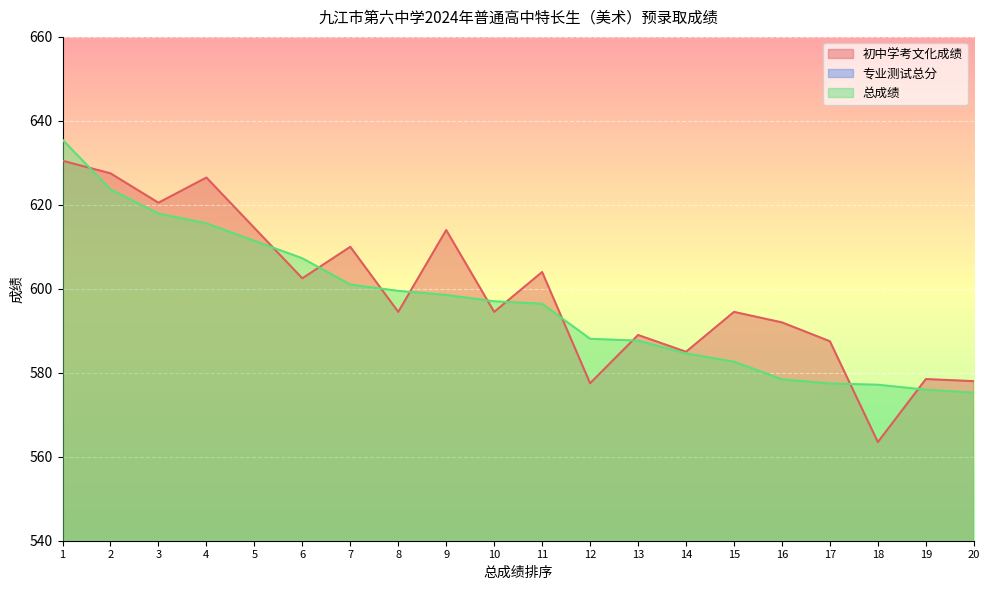

What is the difference between the maximum and minimum values in the 初中学考文化成绩 series?

67.0